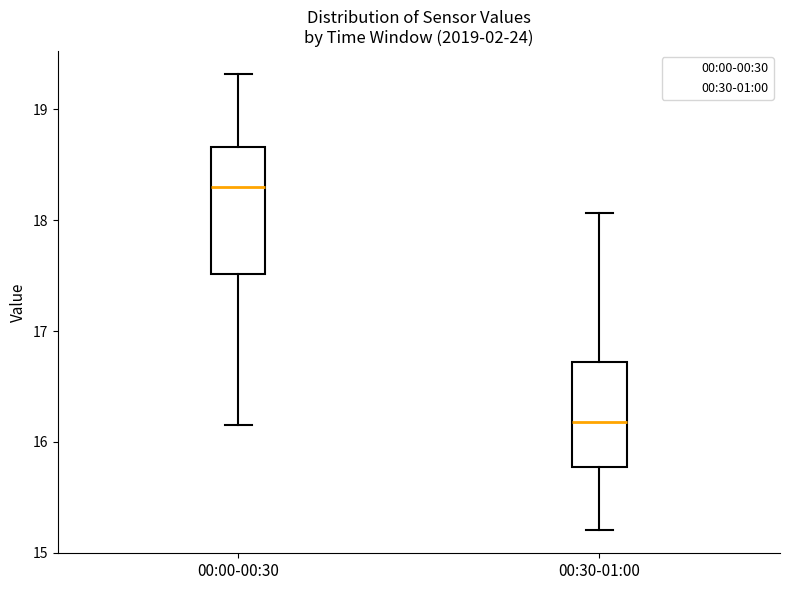

Reading left to right, read every box against the y-axis: the position of its median line, the range the box covers, and the ends of its whiskers. The values are not printed on the chart, so give them approximately, as read against the axis.

00:00-00:30: median 18.3, box 17.5 to 18.7, whiskers 16.2 to 19.3
00:30-01:00: median 16.2, box 15.8 to 16.7, whiskers 15.2 to 18.1